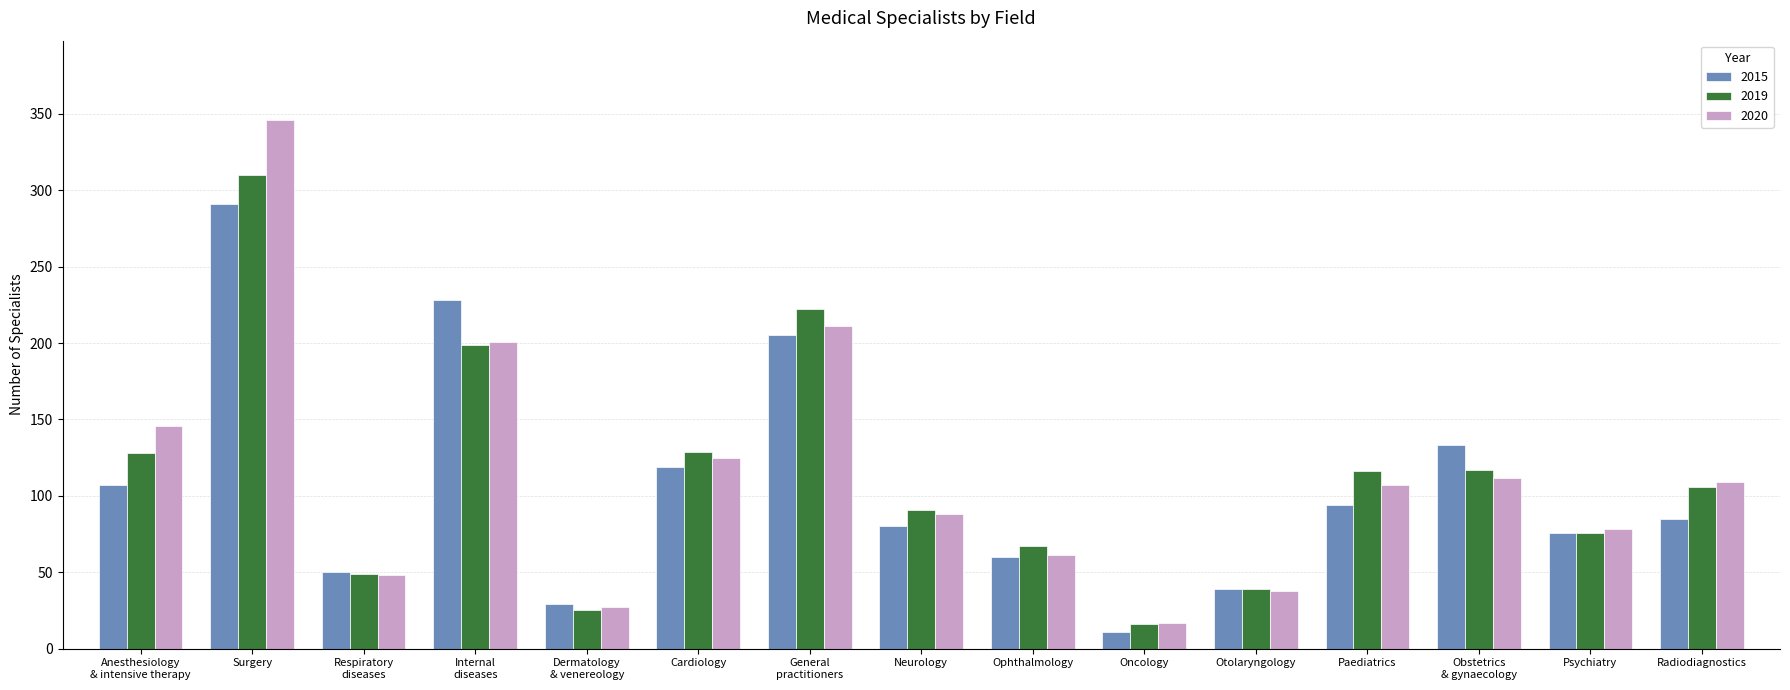

What is the maximum value for 2019?

310